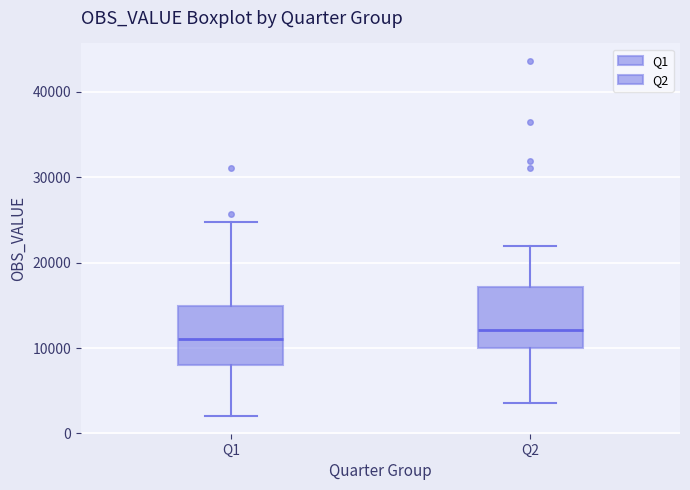

Reading left to right, read every box against the y-axis: the position of its median line, the range the box covers, and the ends of its whiskers. The values are not printed on the chart, so give them approximately, as read against the axis.

Q1: median 11000, box 8000 to 15000, whiskers 2000 to 25000
Q2: median 12000, box 10000 to 17000, whiskers 4000 to 22000